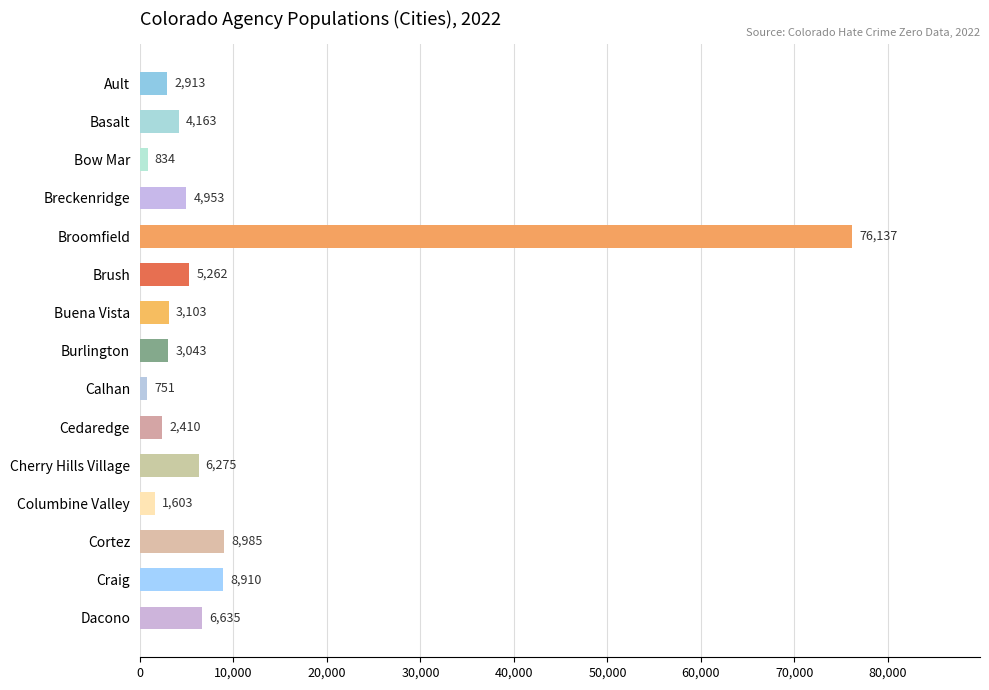

What is the difference between the maximum and minimum values?

75386